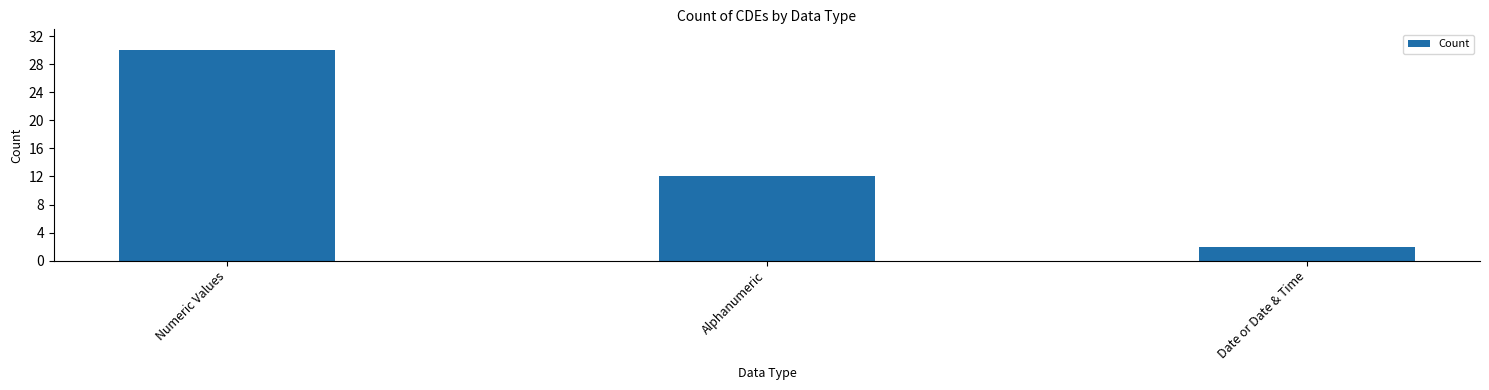

What is the change in value from Numeric Values to Date or Date & Time?

-28